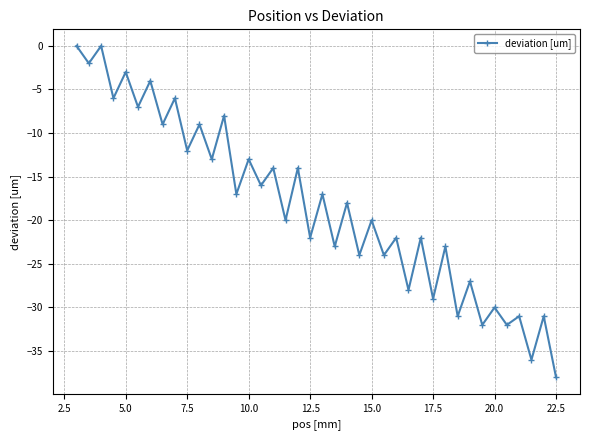

What is the value of the 21st point from the left?

-17